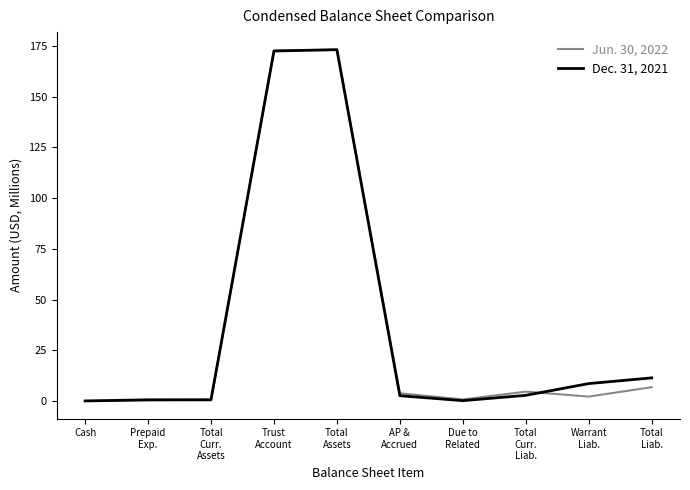

The Jun. 30, 2022 series shows 2.2 at Warrant
Liab.. True or false?

True